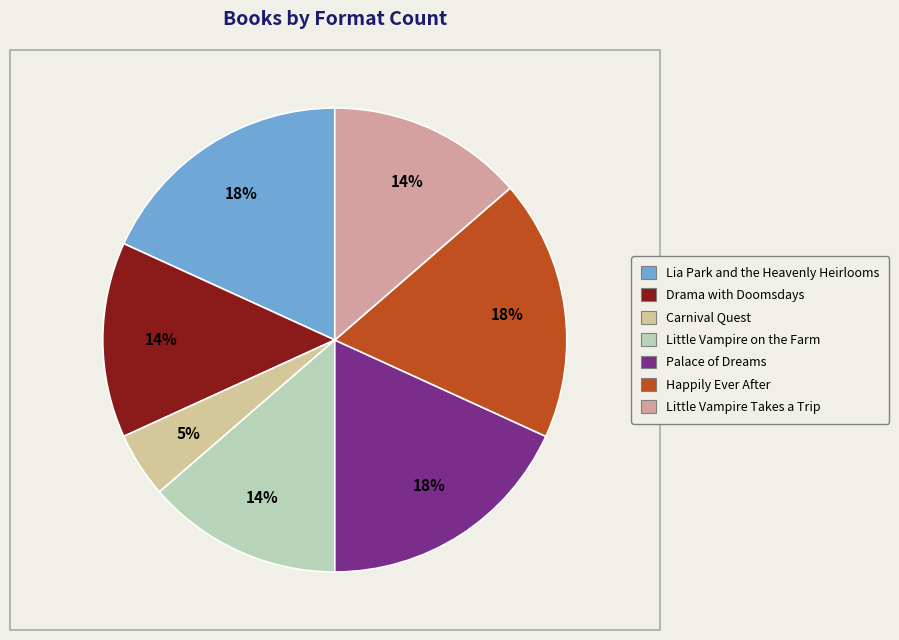

To the nearest percent, what percentage of the pie is Lia Park and the Heavenly Heirlooms?

18%